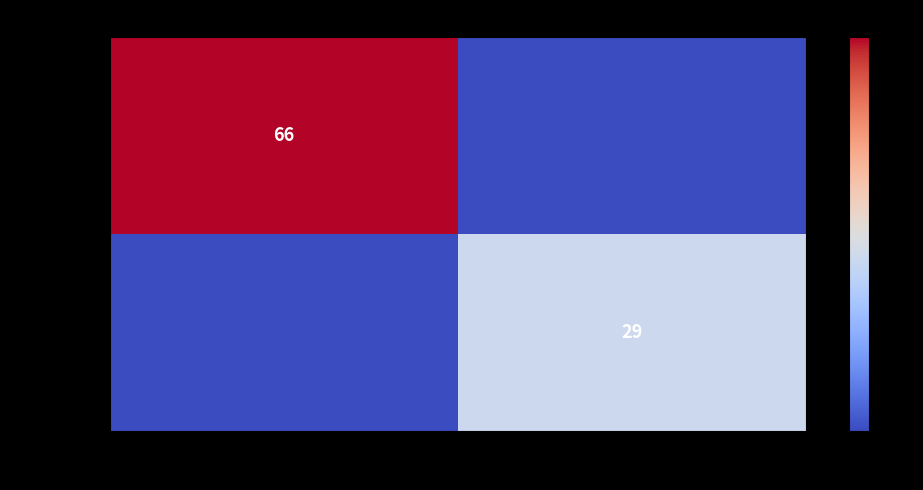

The value of 05672ffb… at -1 is 66. True or false?

True